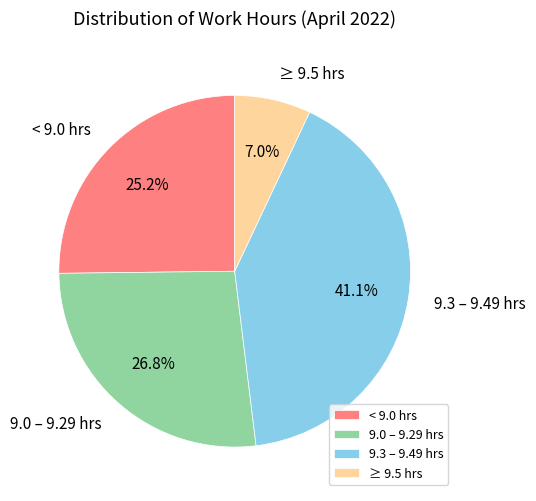

Is there a majority slice in this chart?

No